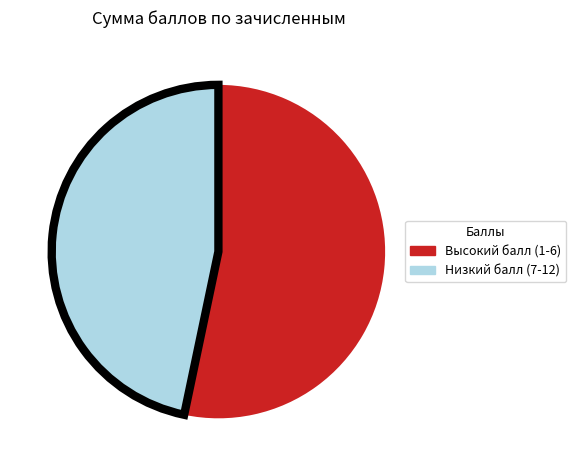

Is there any slice that represents more than half of the pie?

Yes